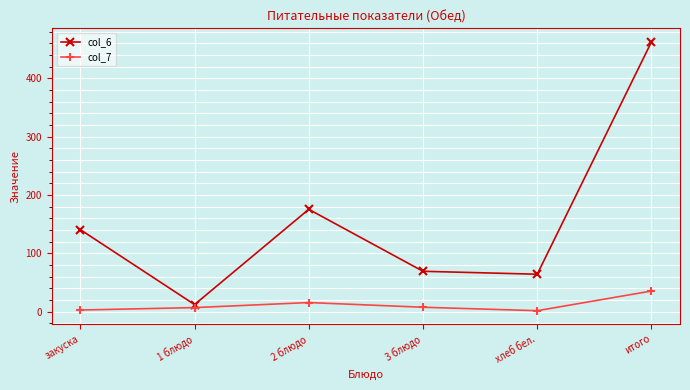

True or false: col_7 and col_6 intersect in this chart.

False